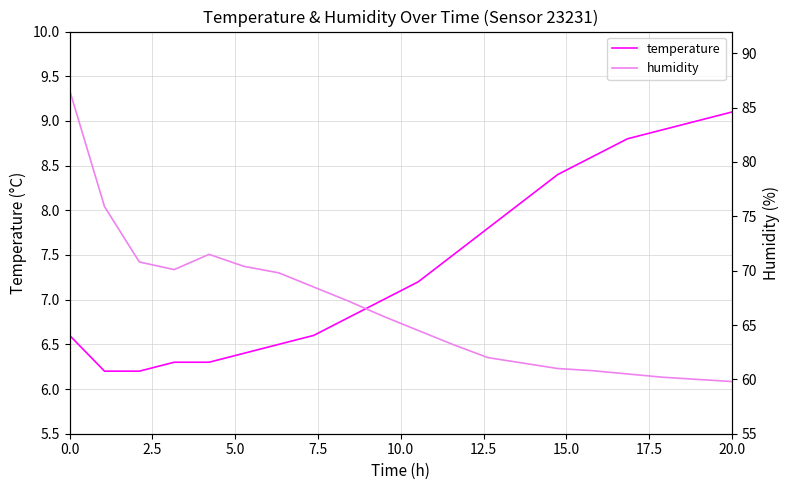

List the series in order of their overall mean, lowest first.

temperature, humidity